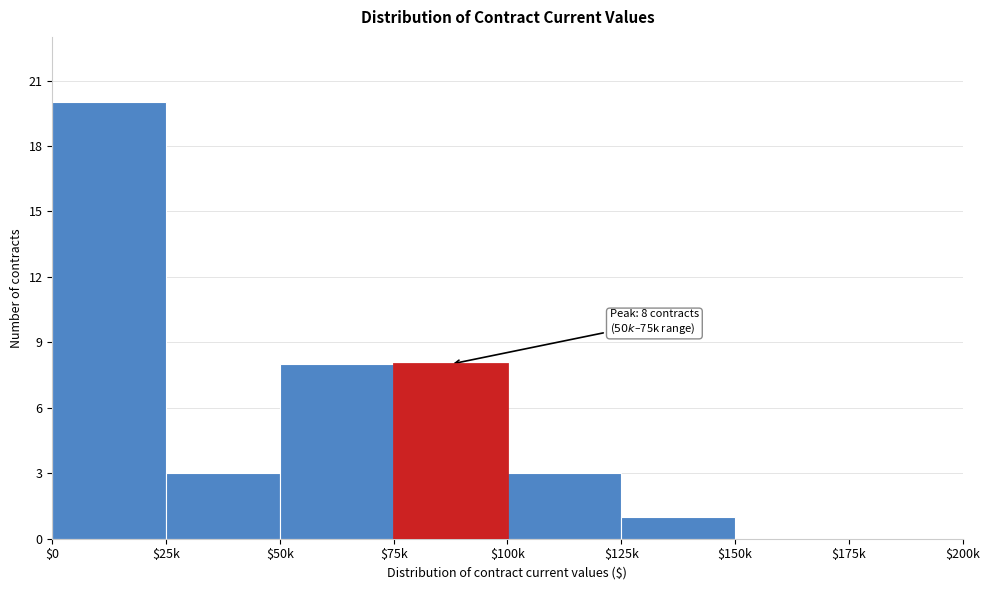

Is it true that the value at $0 is 20?

True